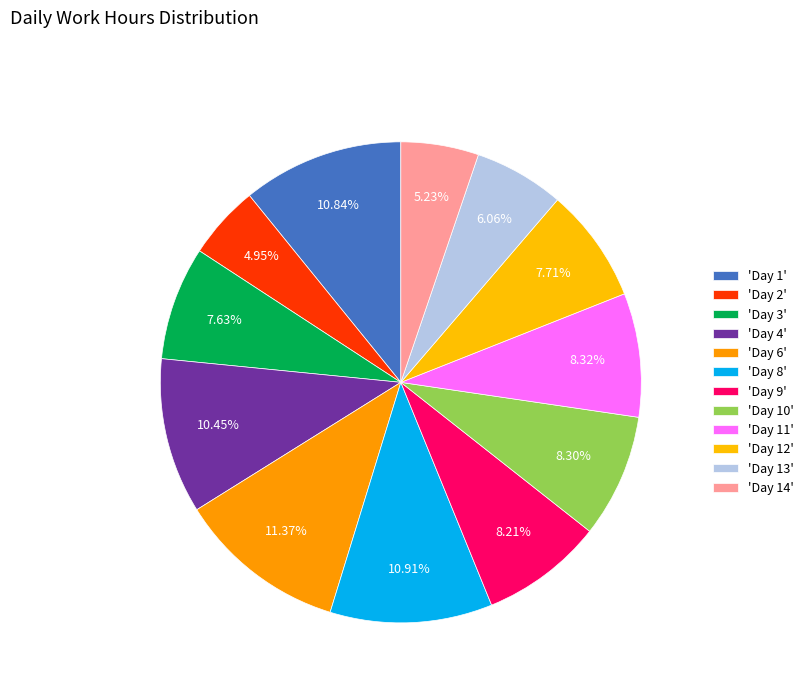

Which category has the smallest portion of the pie?

Day 2